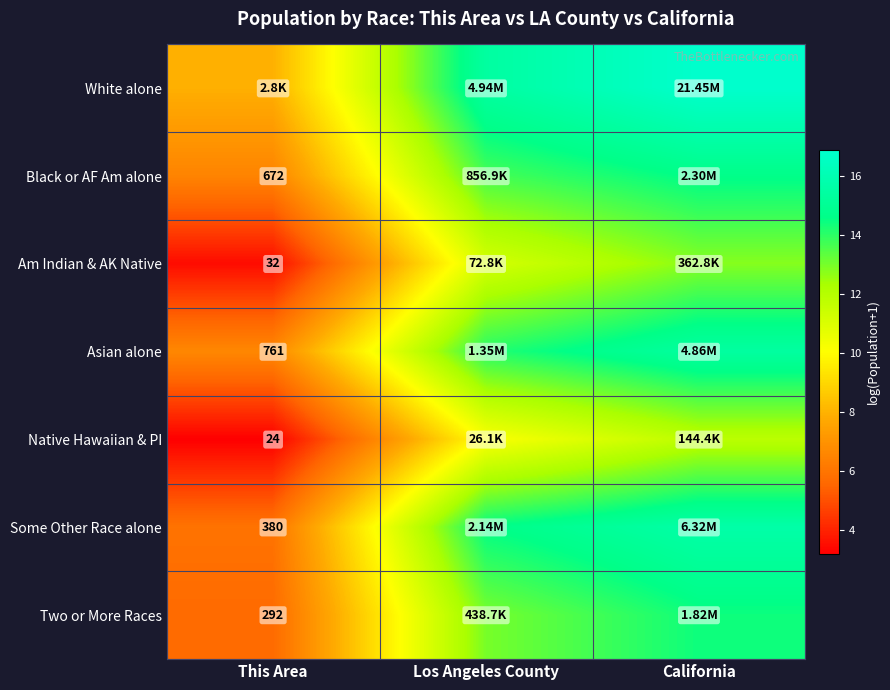

What is the greatest value displayed?

16.9